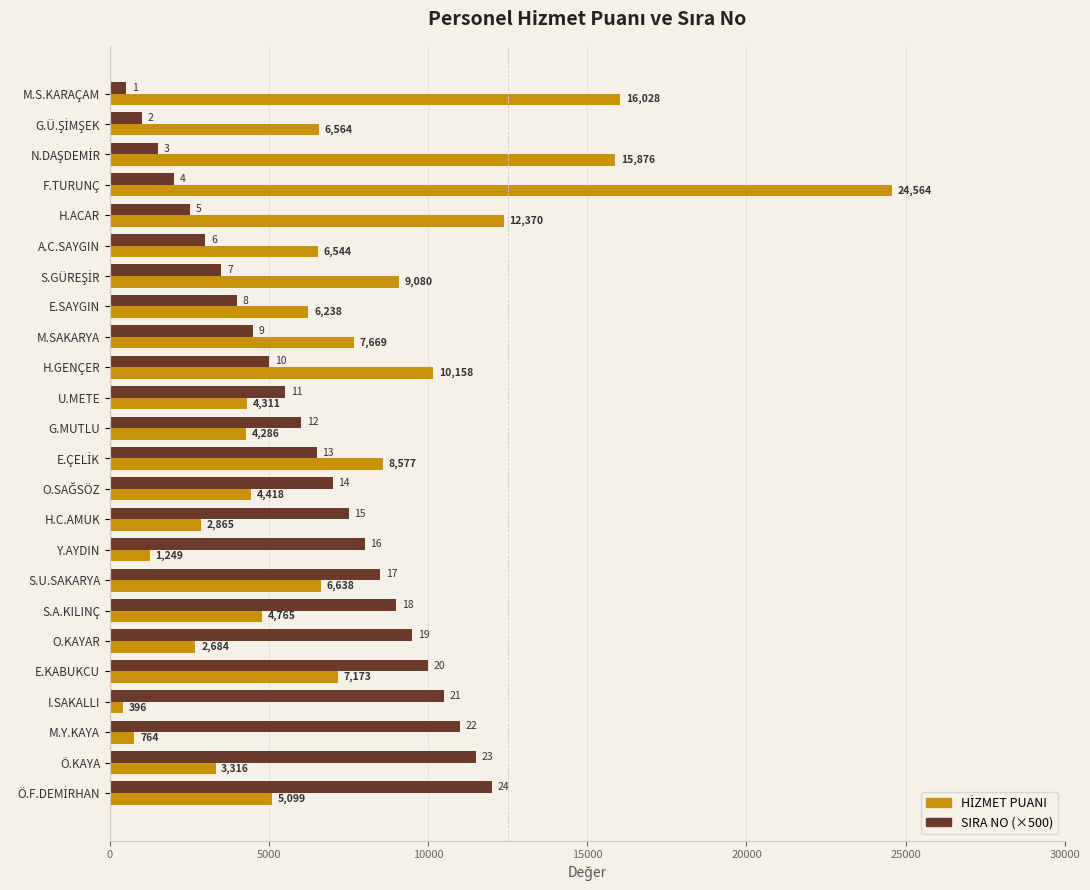

What is the difference between the SIRA NO (×500) values at M.SAKARYA and Y.AYDIN?

3500.0